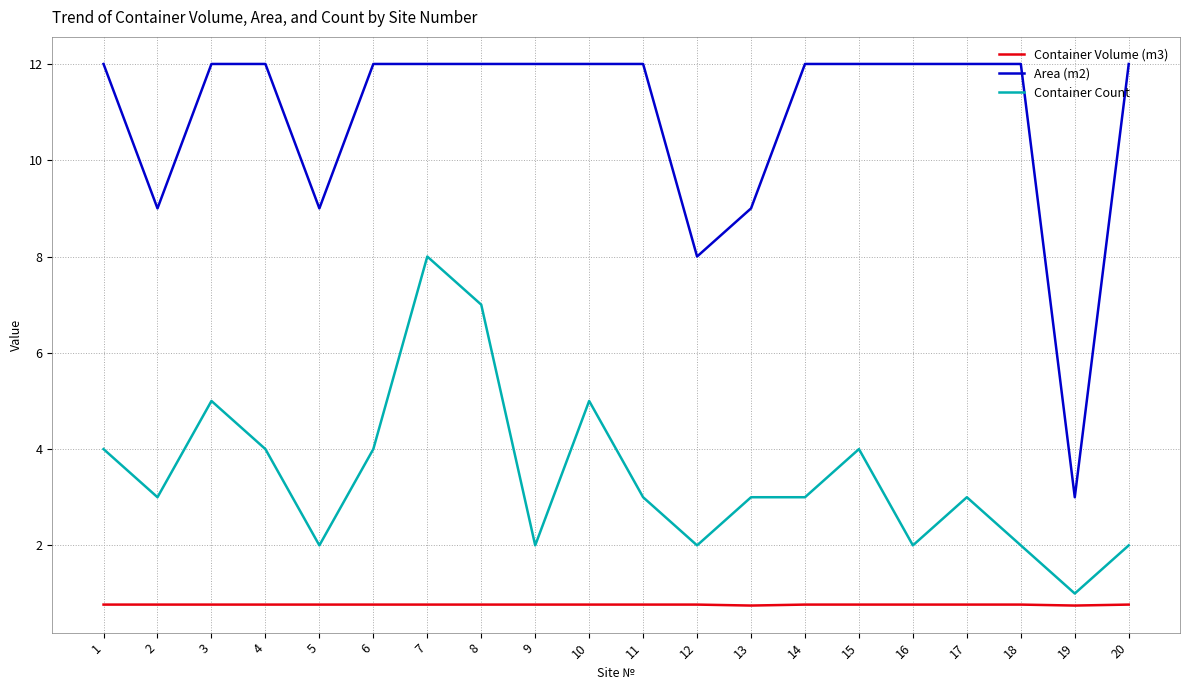

Which series has the largest range (max minus min)?

Area (m2)